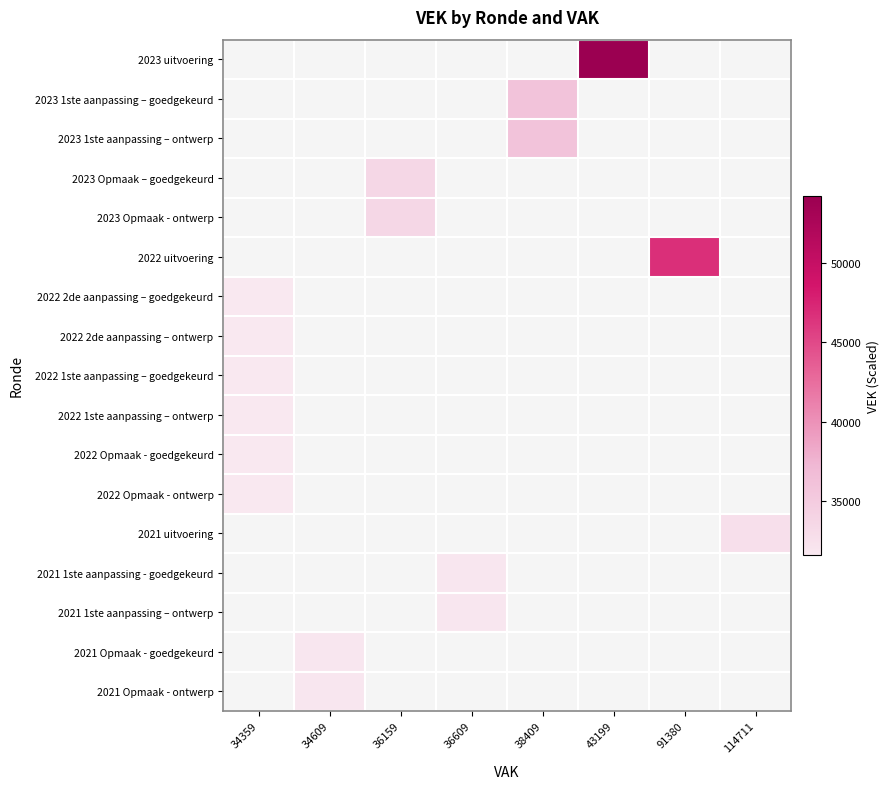

Which category has the lowest value across all series?

34359